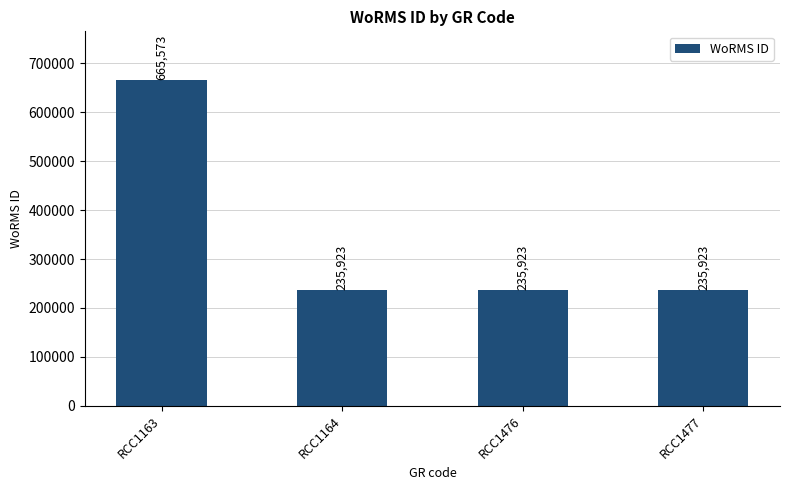

What is the minimum value shown in the chart?

235923